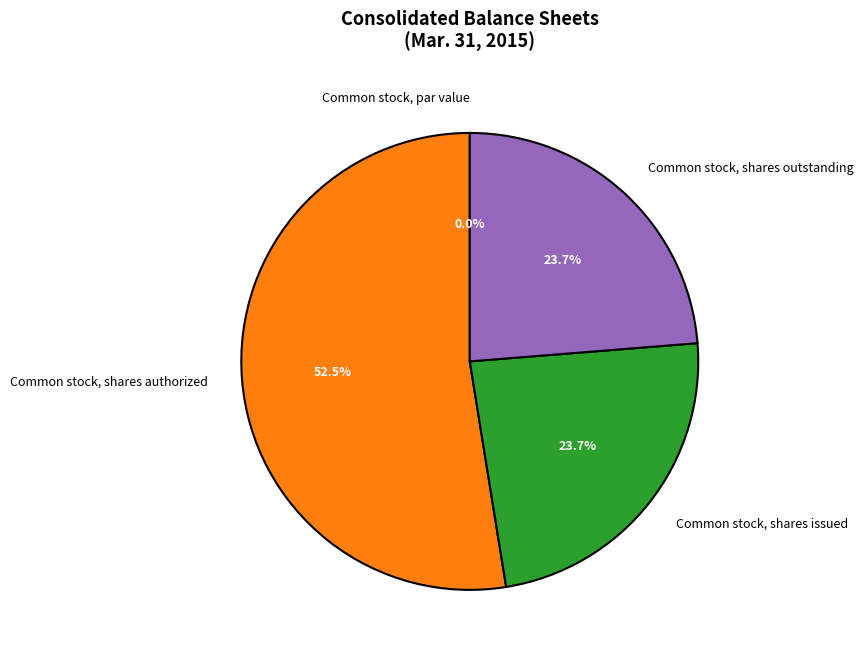

What is the majority slice?

Common stock, shares authorized